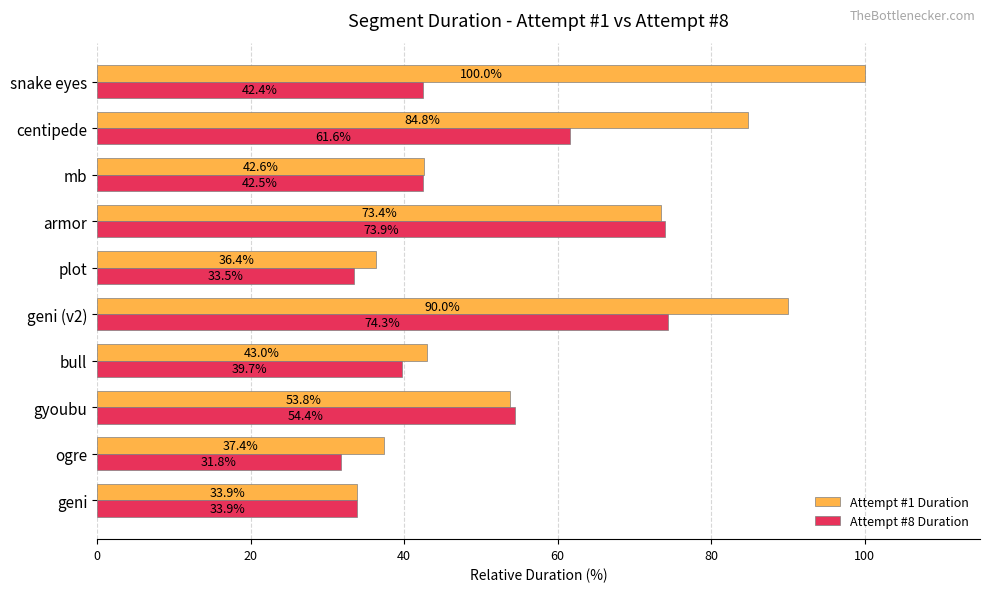

Is the value of Attempt #8 Duration at plot greater than the value of Attempt #1 Duration at centipede?

No